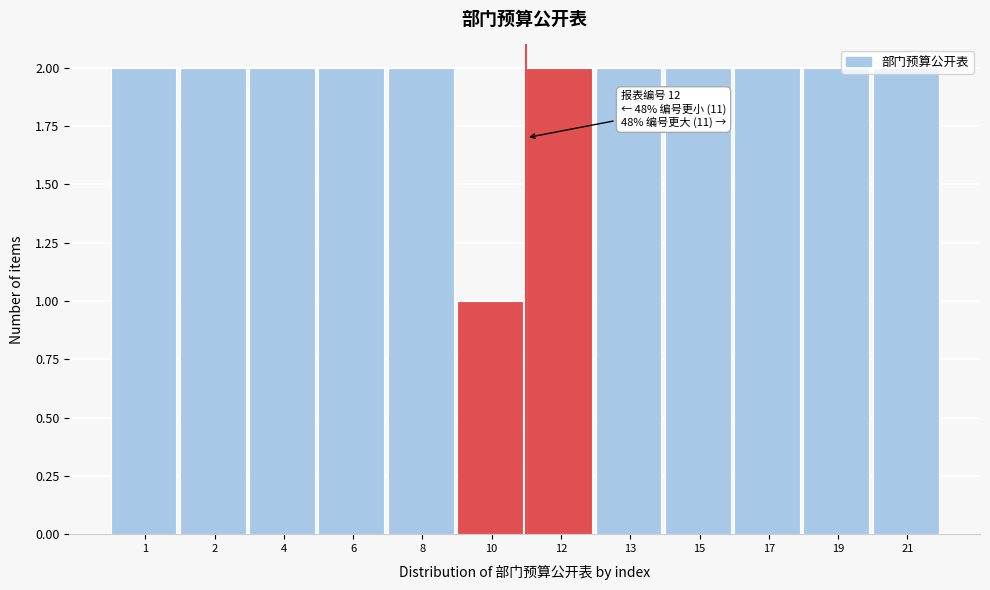

What is the ratio of the value at 12 to the value at 2?

1.0